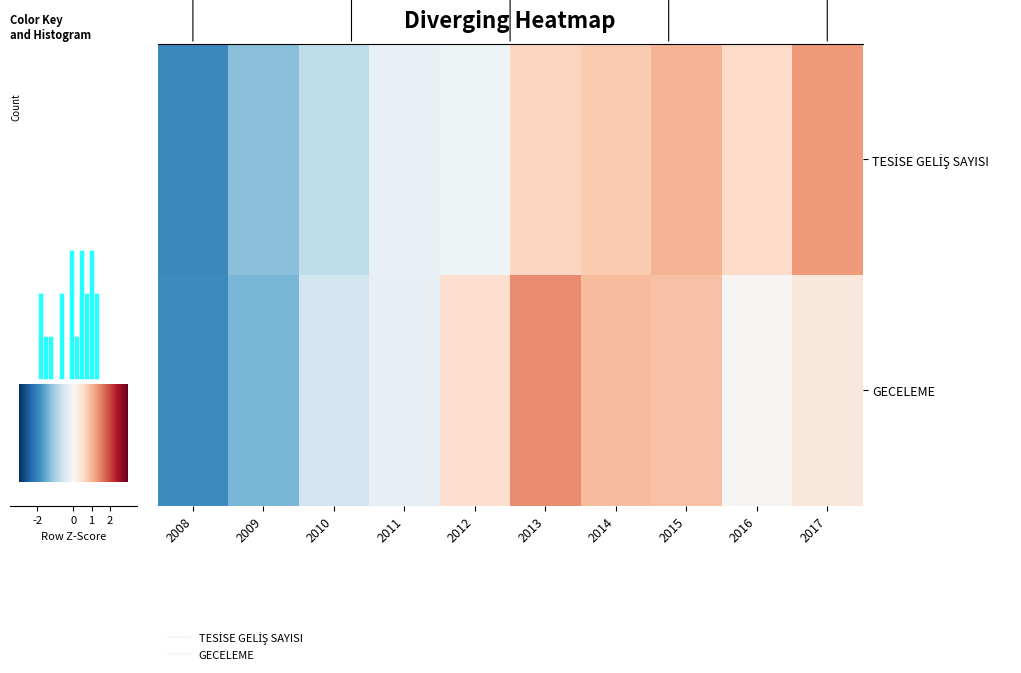

At how many categories does at least one series exceed 1?

3